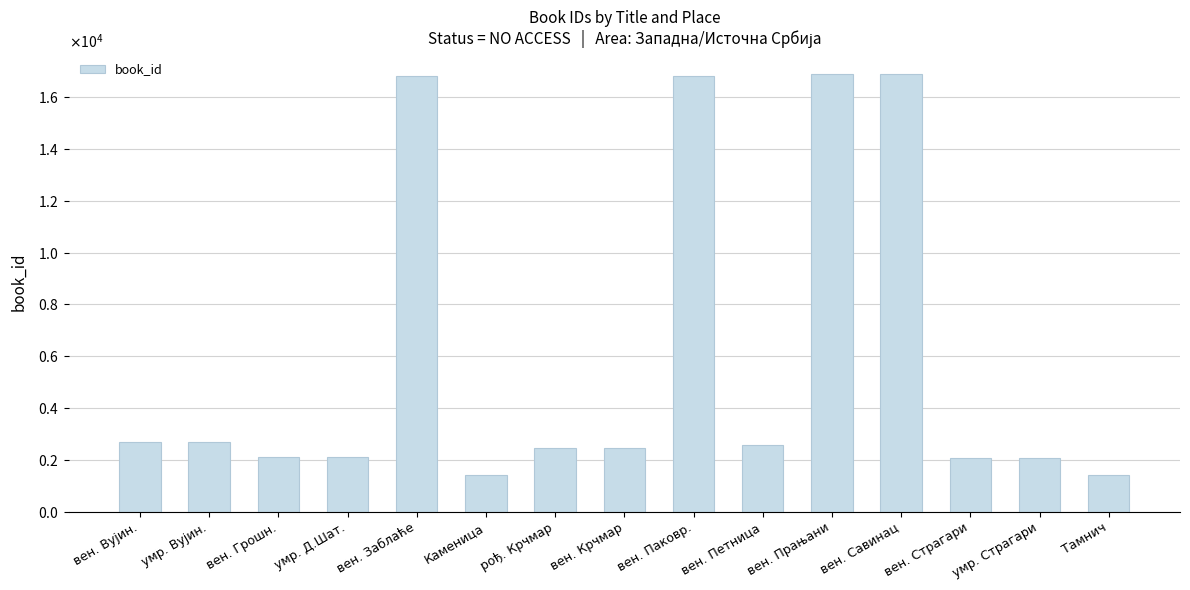

Does the chart contain any negative values?

No